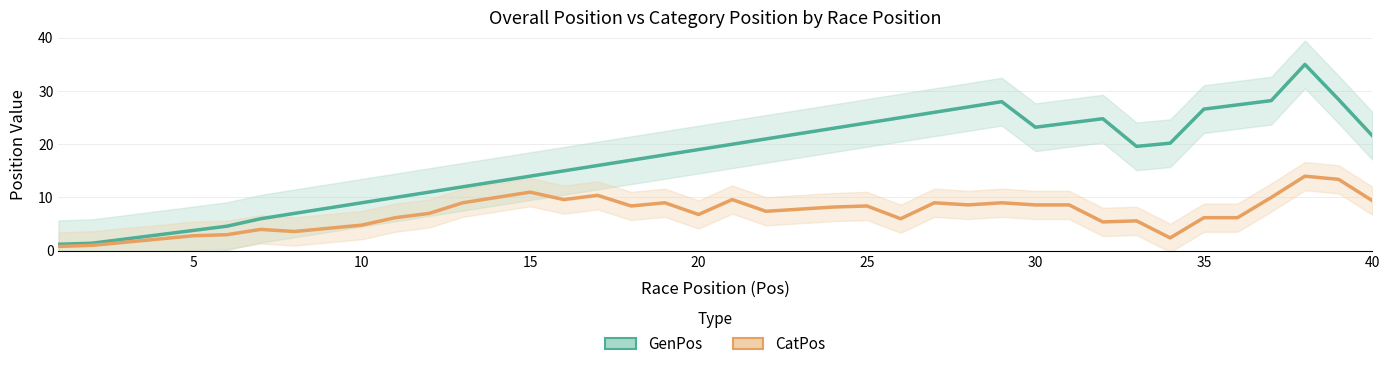

How many data points in CatPos are above 7?

21